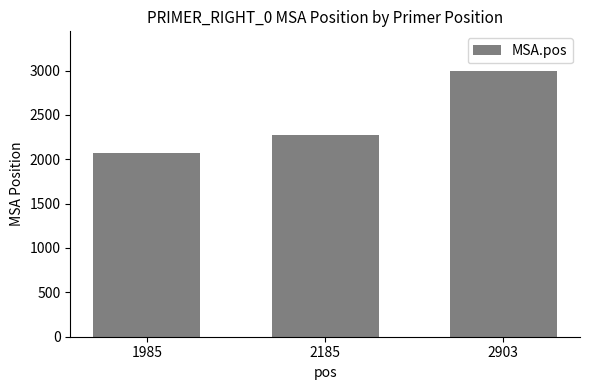

What is the maximum value shown in the chart?

2993